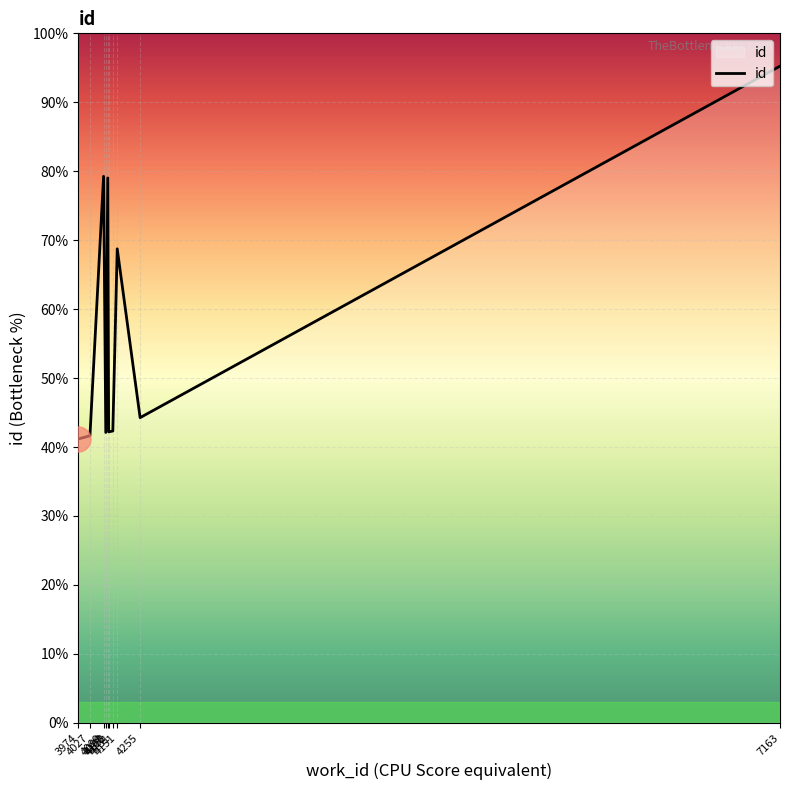

Does the chart display data point markers on the line(s)?

No